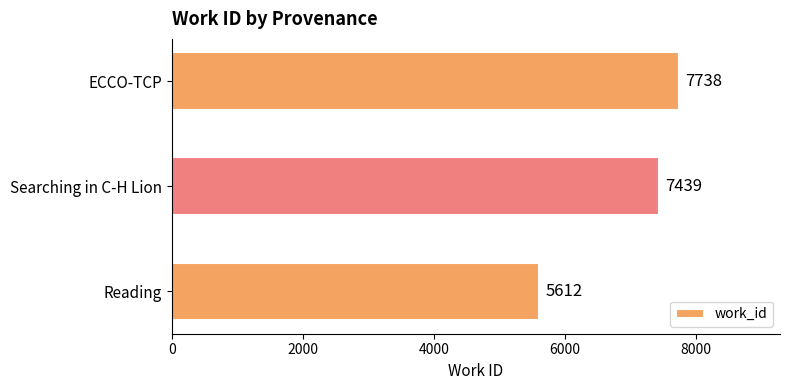

At which label is the value closest to 6675?

Searching in C-H Lion